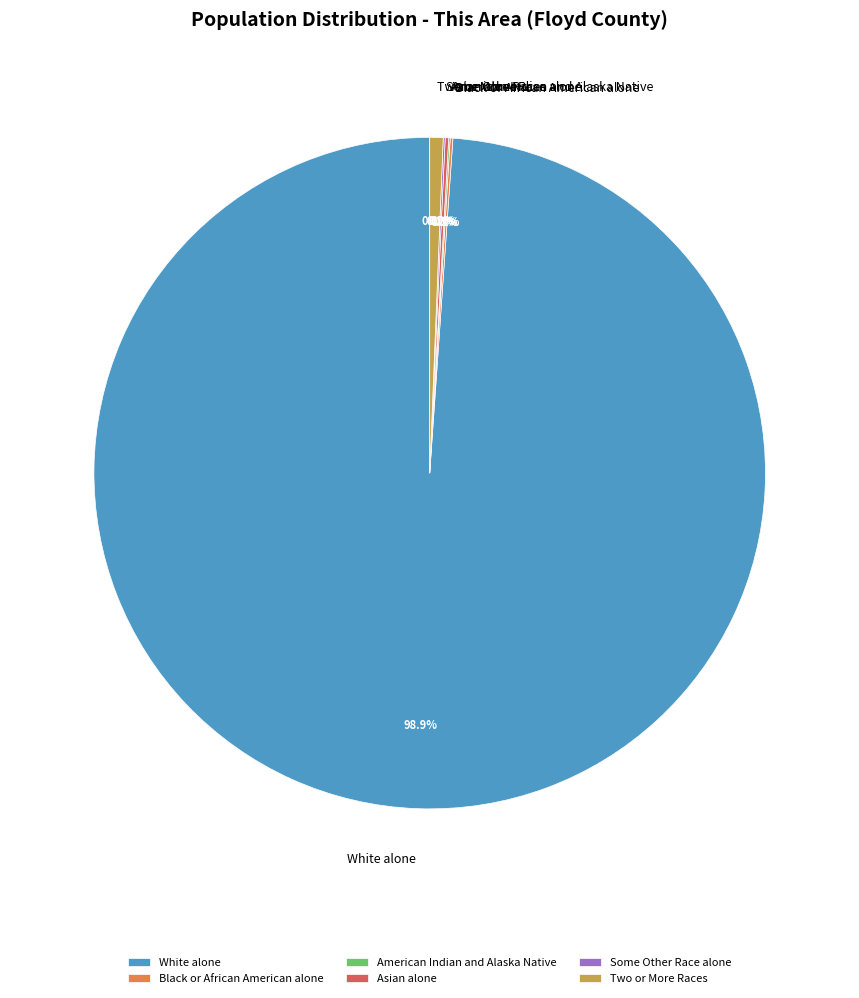

Is there a majority slice in this chart?

Yes